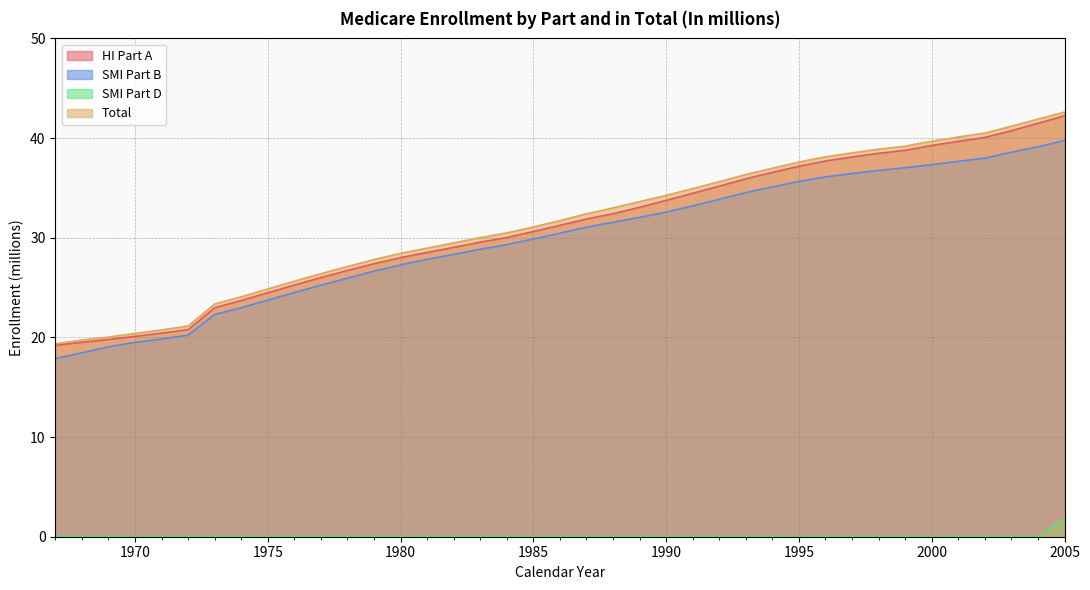

What is the average value of the Total series?

31.4